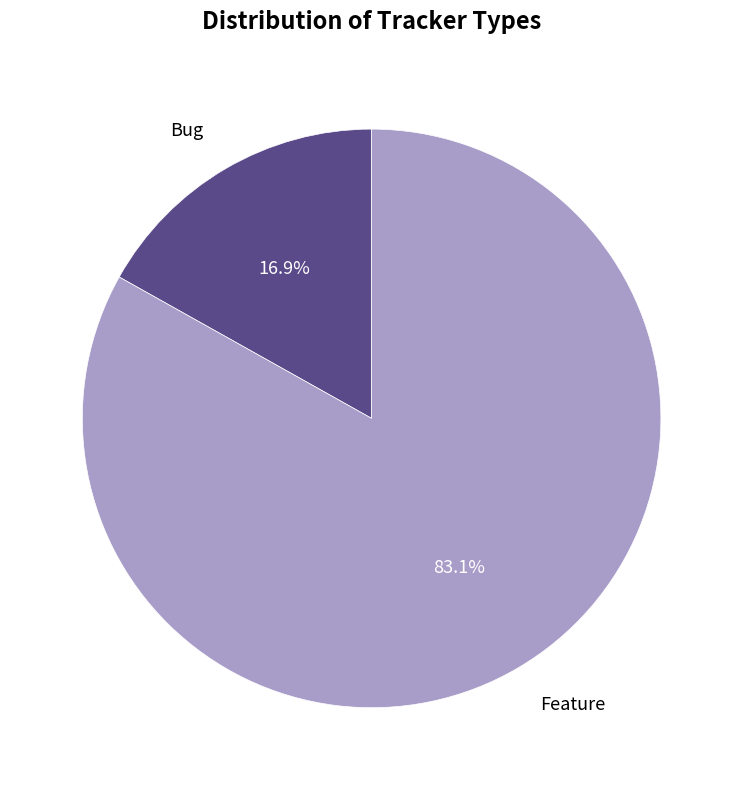

Is it true that Bug is 17% of the pie?

True